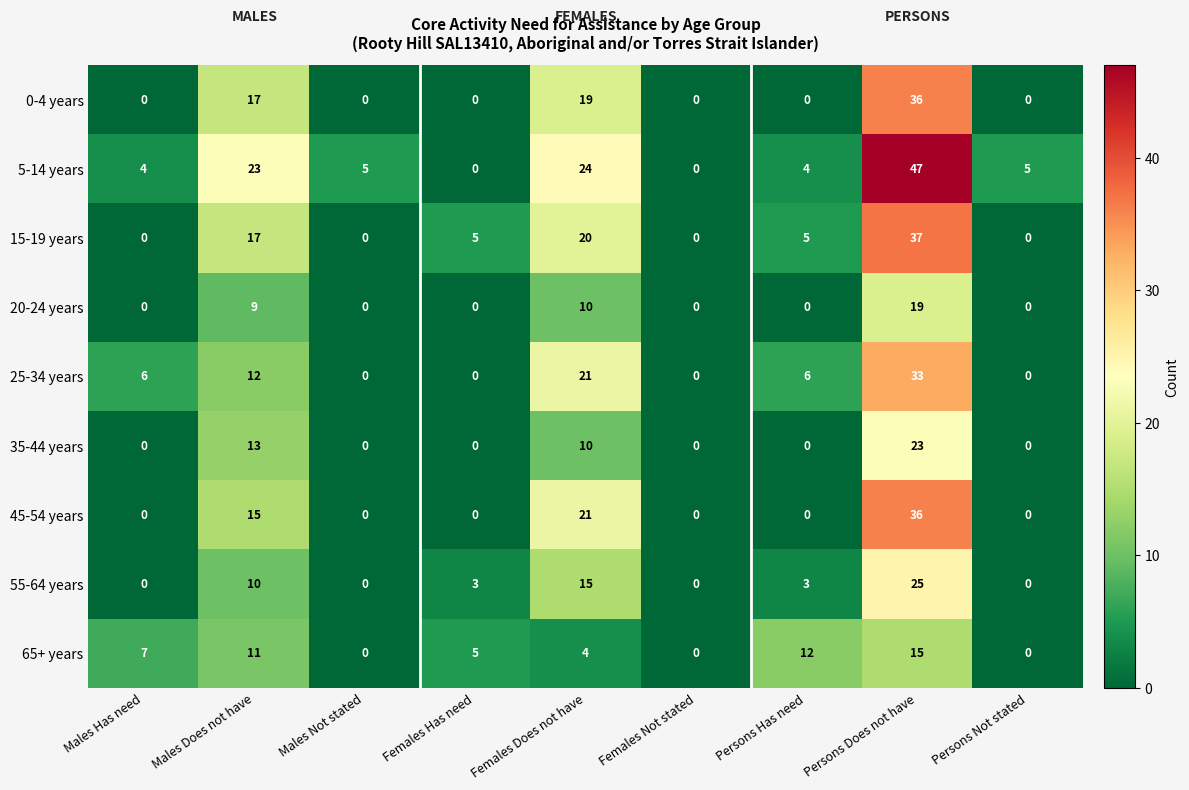

What is the sum of all 25-34 years values?

78